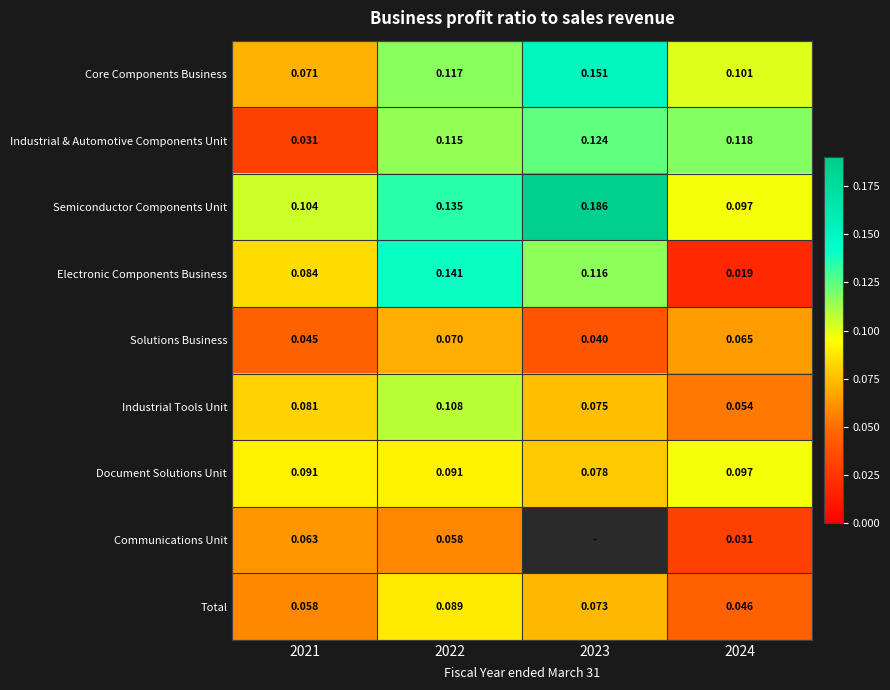

Which category has the highest value across all series?

2023